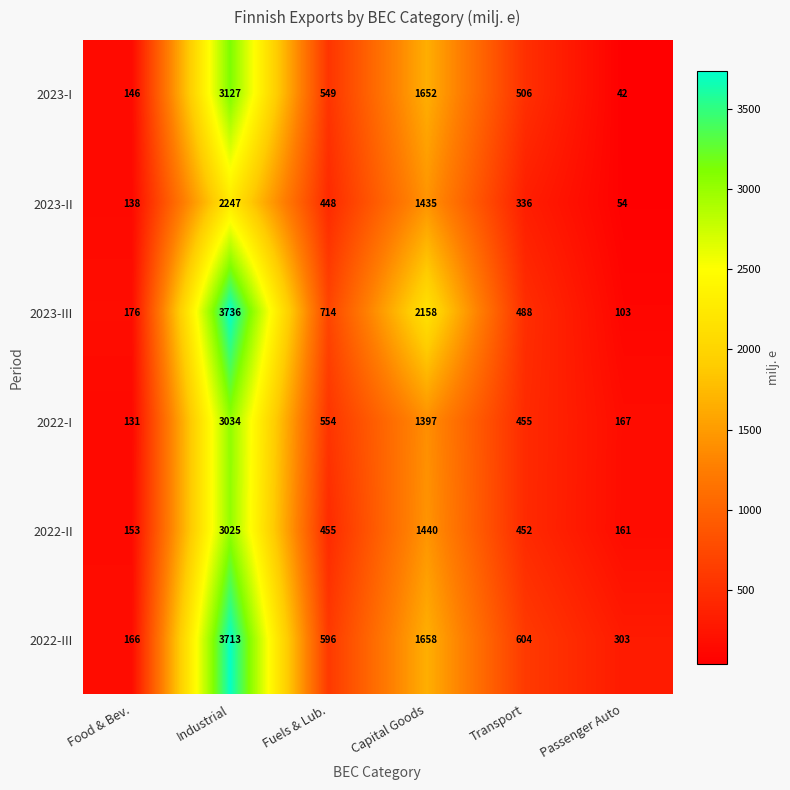

At which category does the chart reach its peak across all series?

Industrial